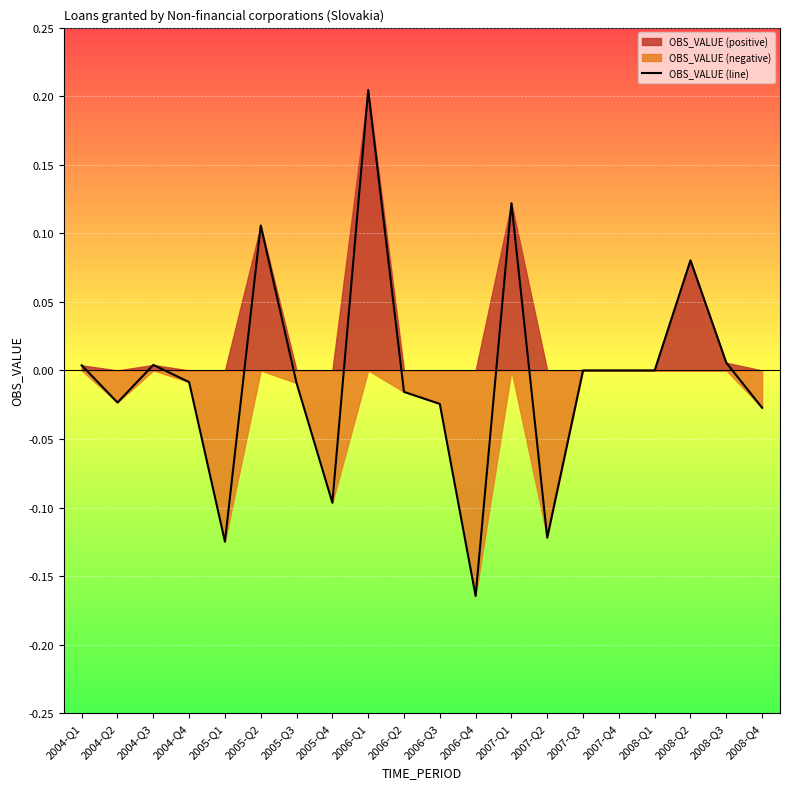

How many lines are shown in the chart?

1